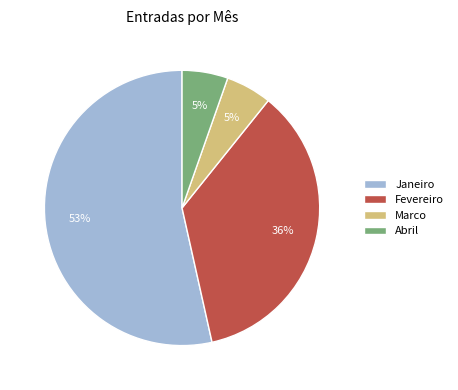

To the nearest percent, what is the average slice percentage?

25%